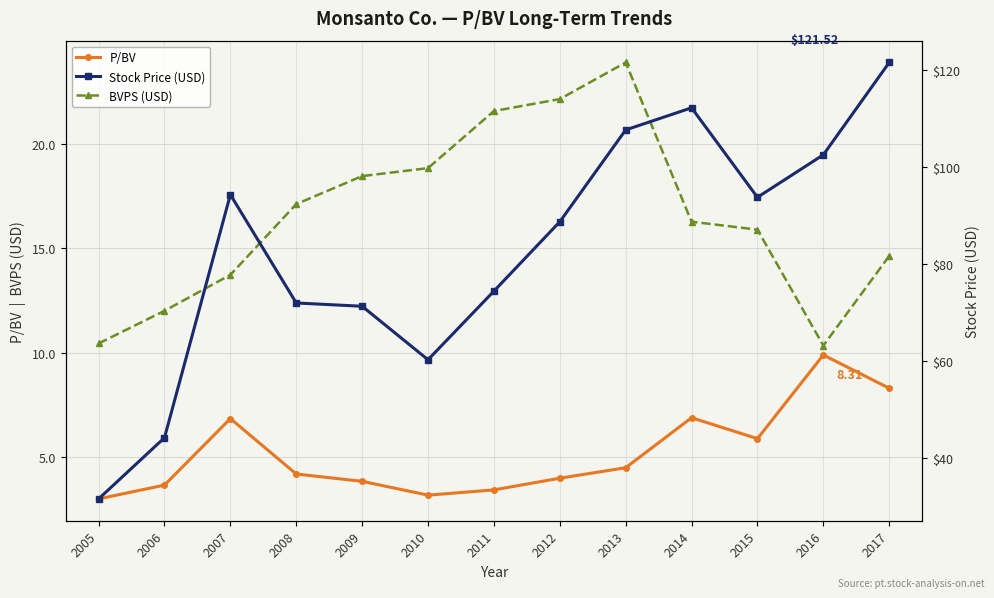

Which has a higher value, 2016 or 2007?

2016